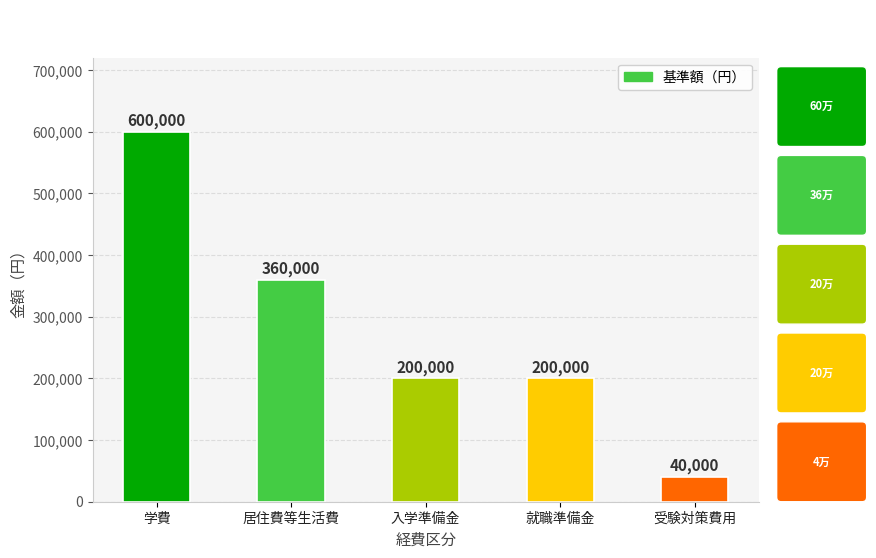

How many distinct data groups are displayed?

1